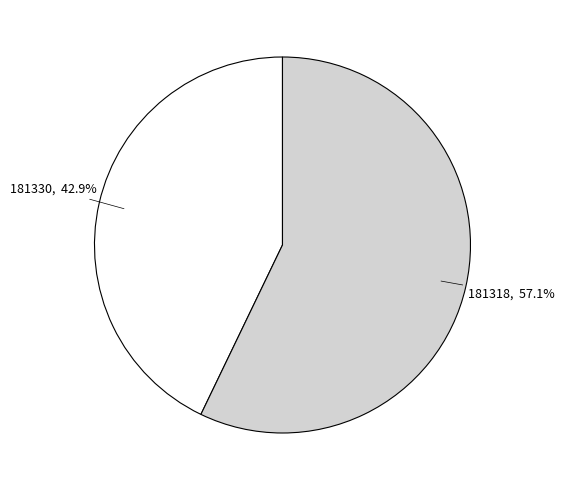

Is there a majority slice in this chart?

Yes